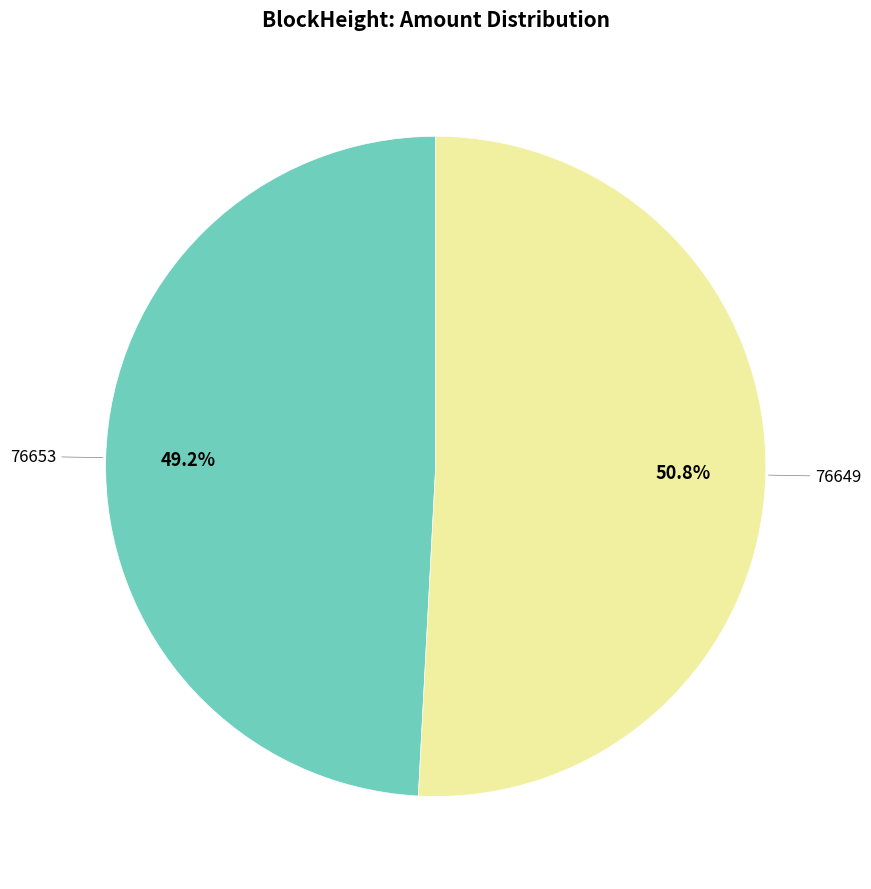

Rank the categories by value from lowest to highest.

76653, 76649